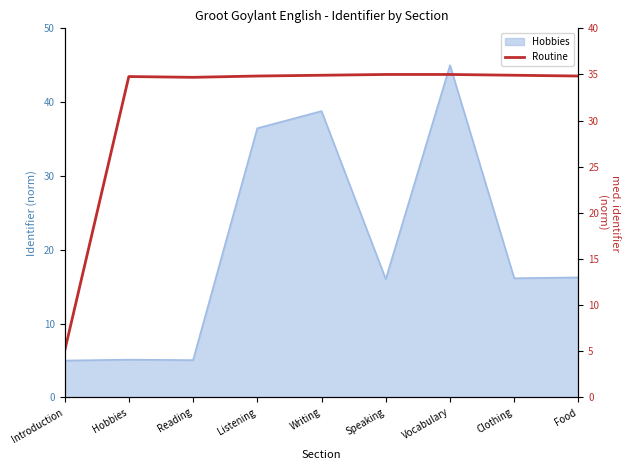

What is the sum of all values?

284.0